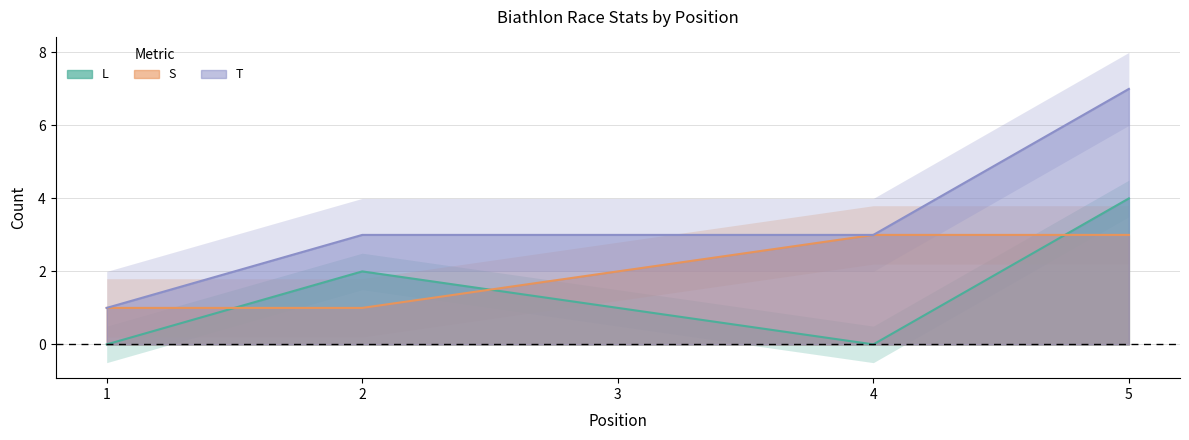

Is it true that T equals 3 at 3?

True